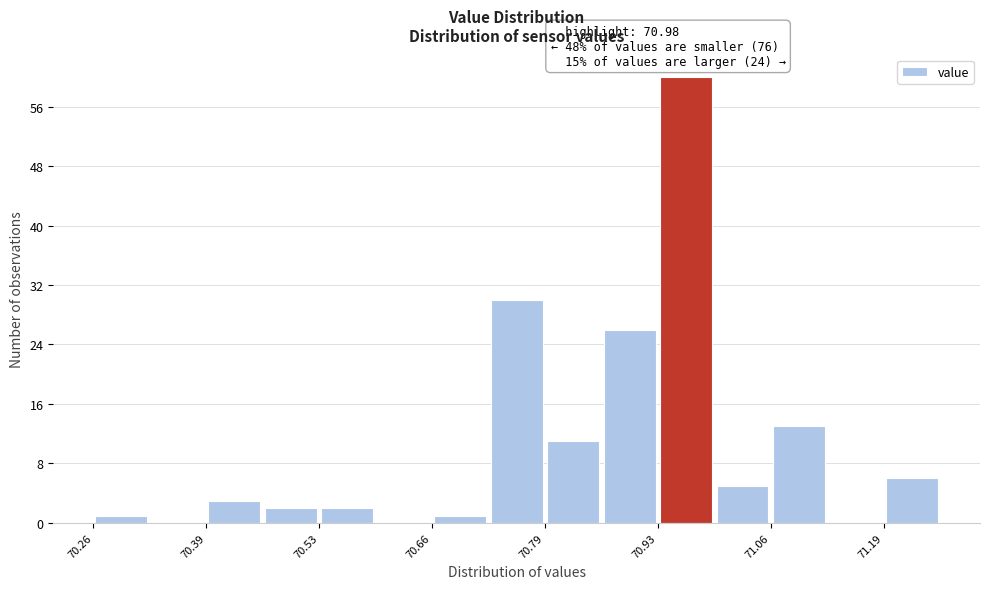

Around what value on the x-axis is the tallest bar? Give the approximate position of its centre, as read against the axis.

70.96